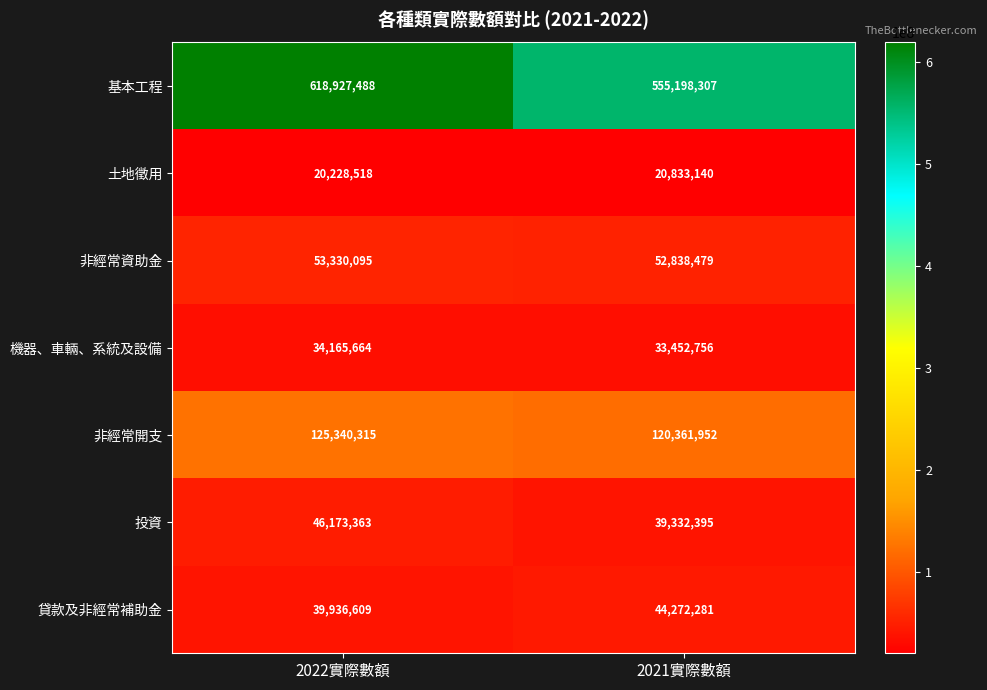

Rank the series at 2022實際數額 from highest to lowest value.

基本工程, 非經常開支, 非經常資助金, 投資, 貸款及非經常補助金, 機器、車輛、系統及設備, 土地徵用